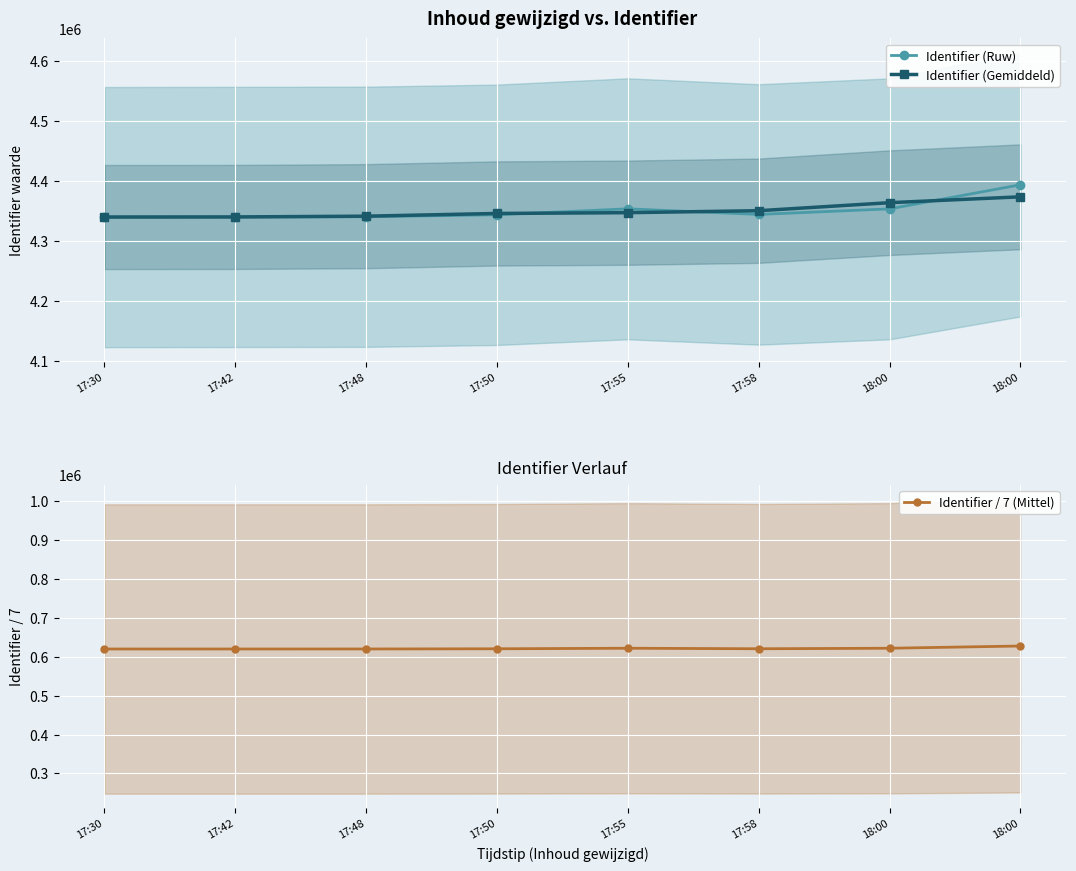

What is the sum of the Identifier (Ruw) values at 17:55 and 17:48?

8695003.0